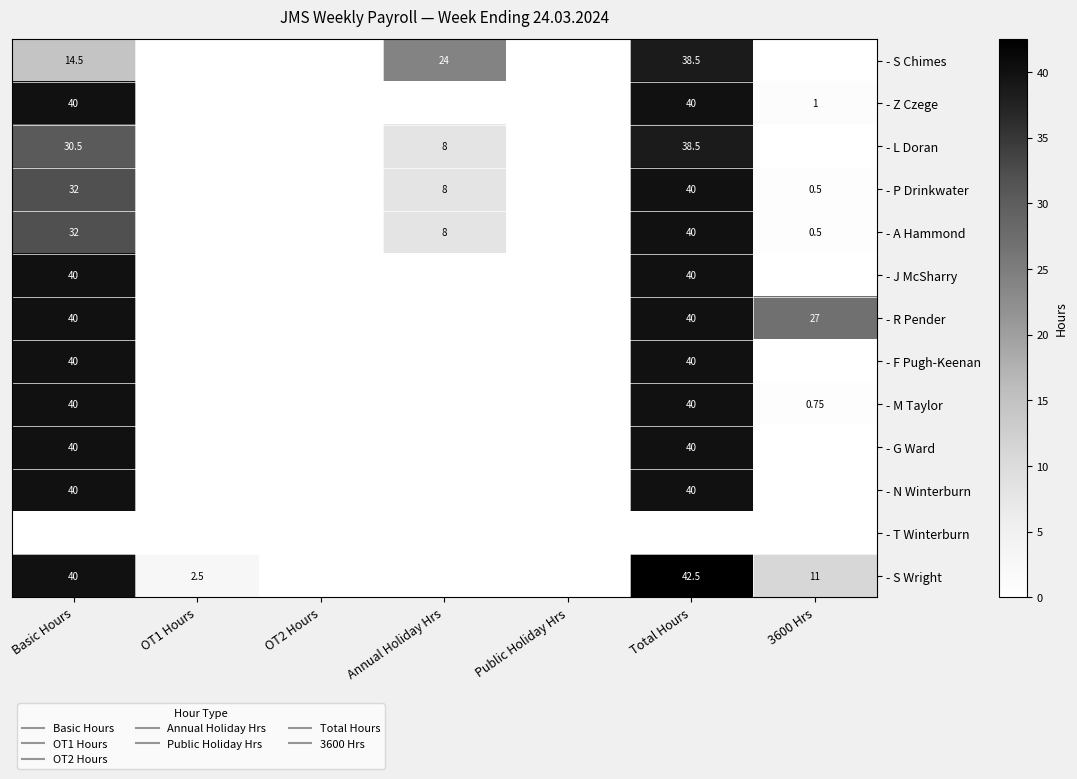

How many values in - M Taylor are above zero?

3